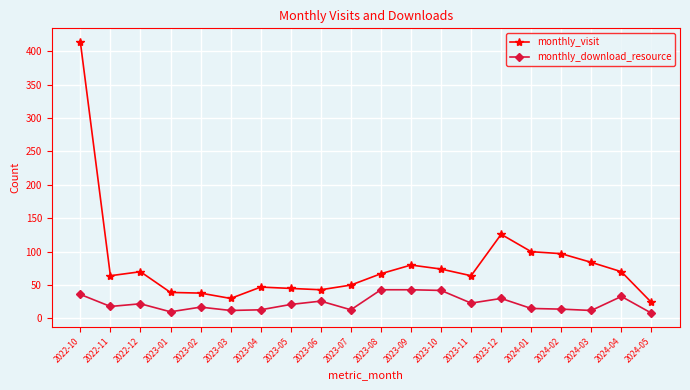

What is the greatest value displayed?

414